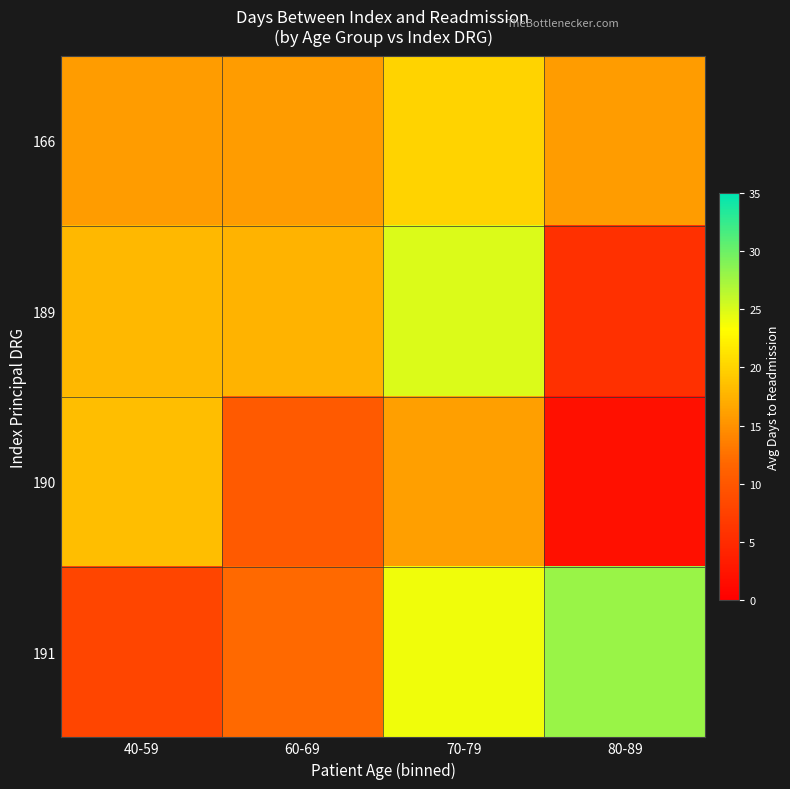

Which series has the largest total across all categories?

191